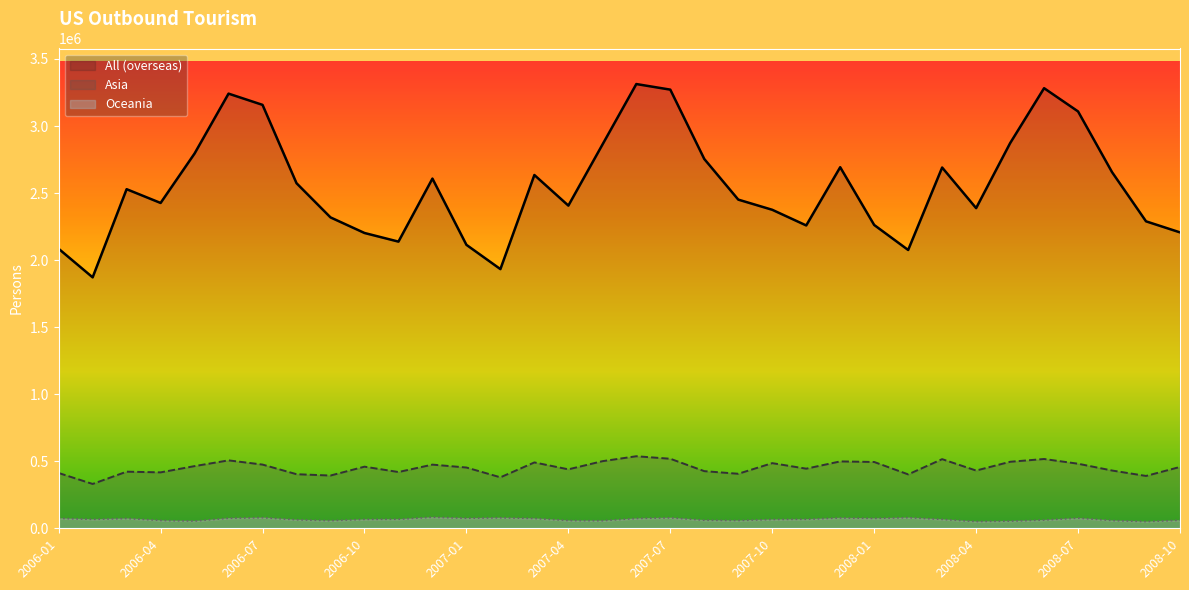

At which label does All (overseas) first exceed 2529074?

2006-05